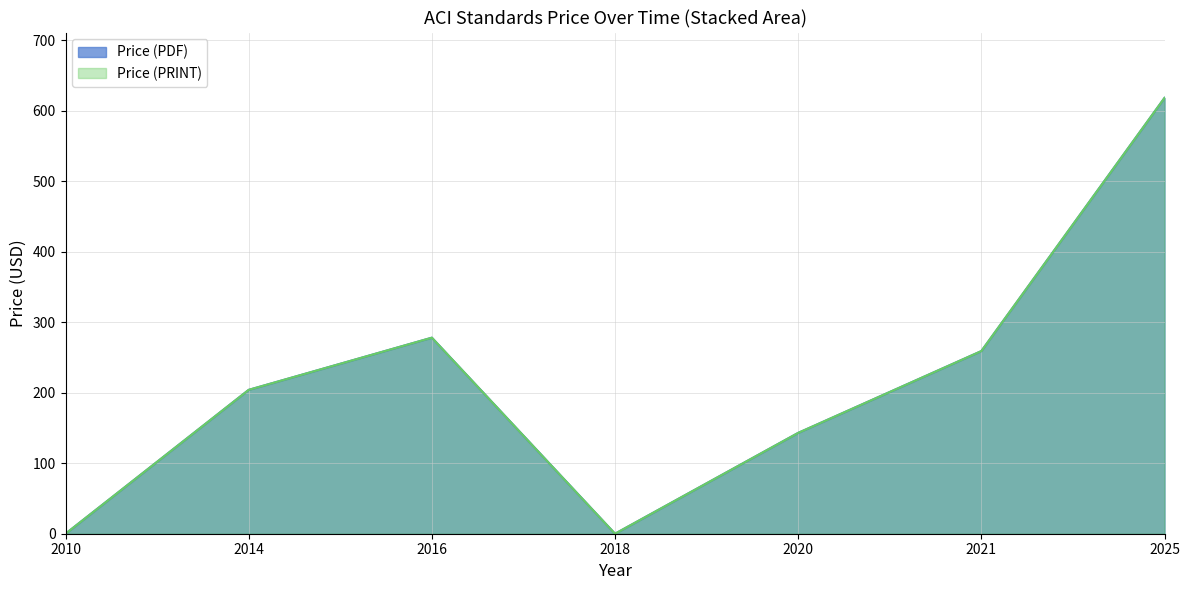

How many distinct data groups are displayed?

2